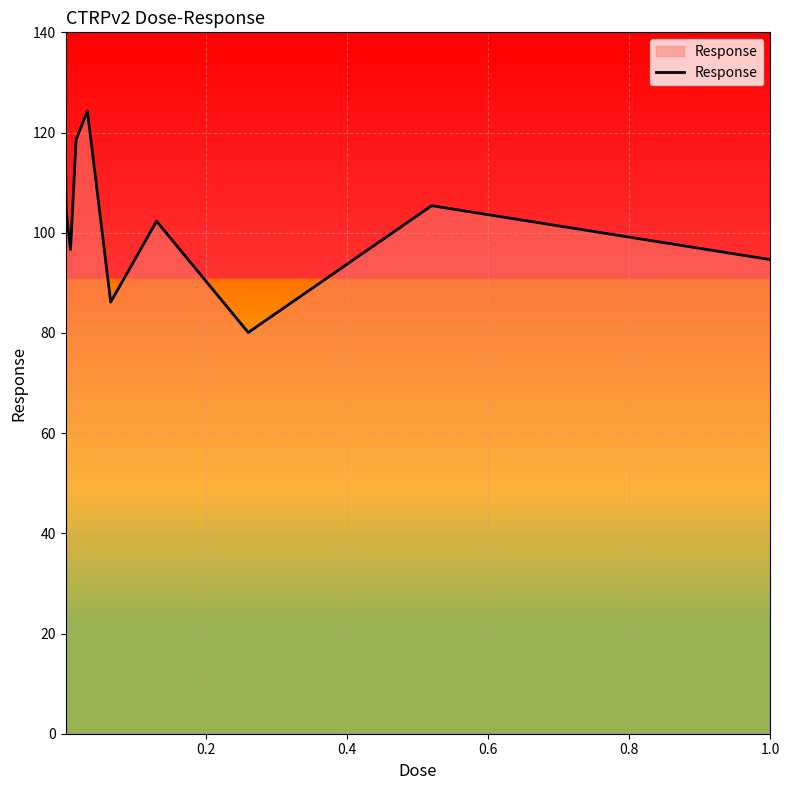

What is the difference between the maximum and minimum values?

44.2